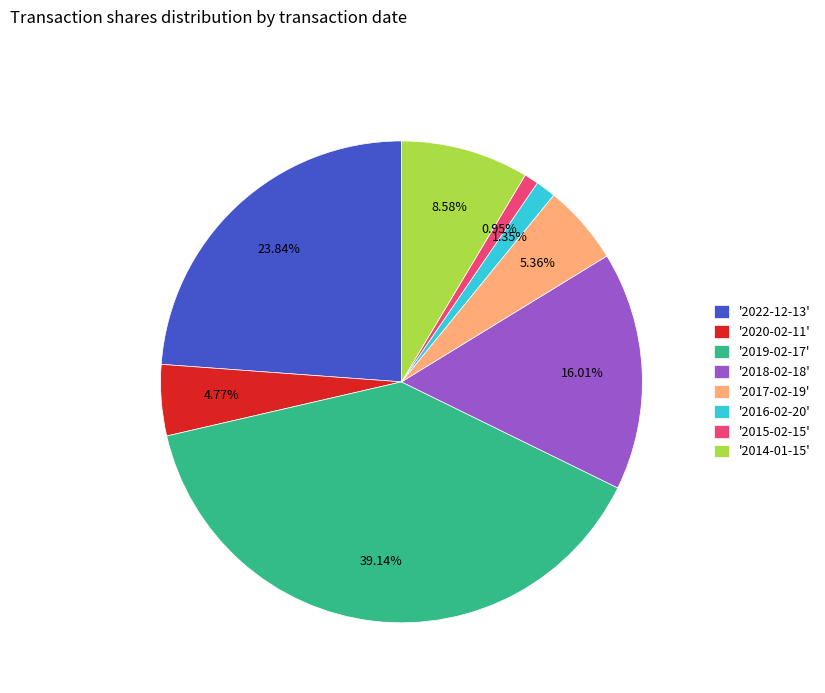

Is the sum of '2019-02-17' and '2020-02-11' greater than half?

No